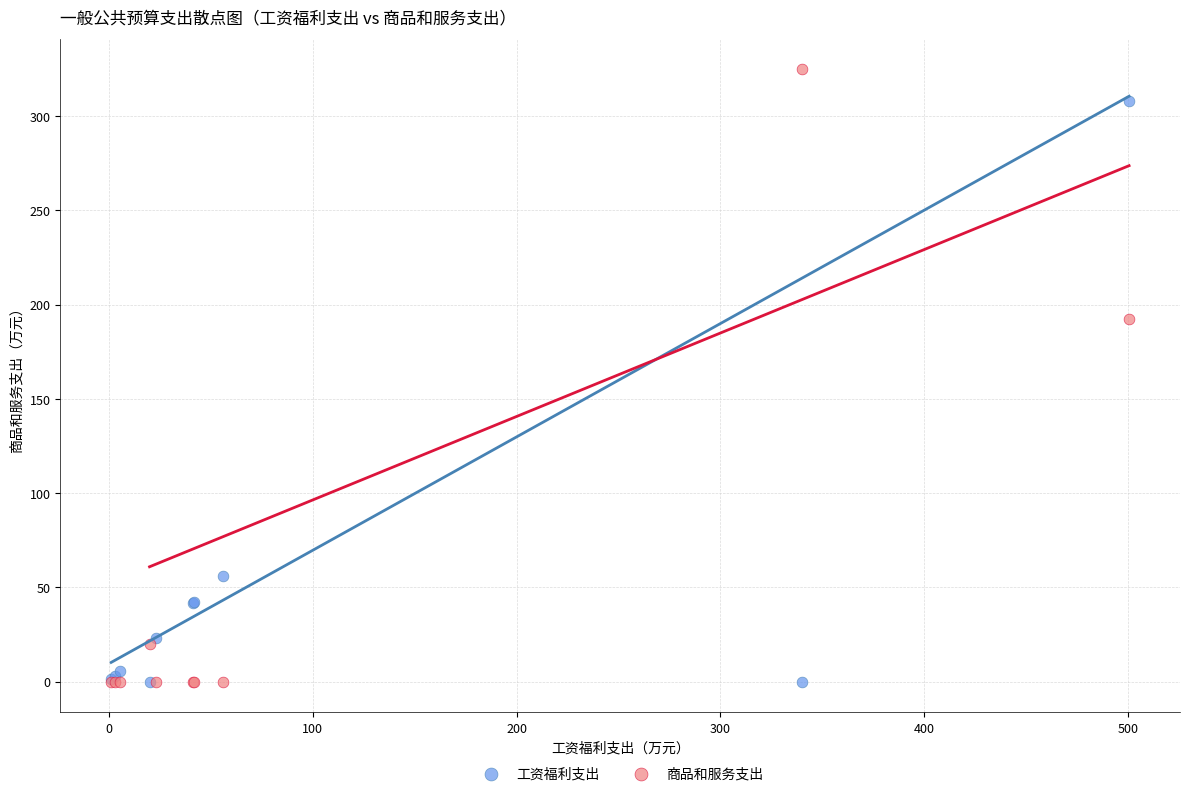

In the 工资福利支出 series, what Y value is closest to 154?

55.9